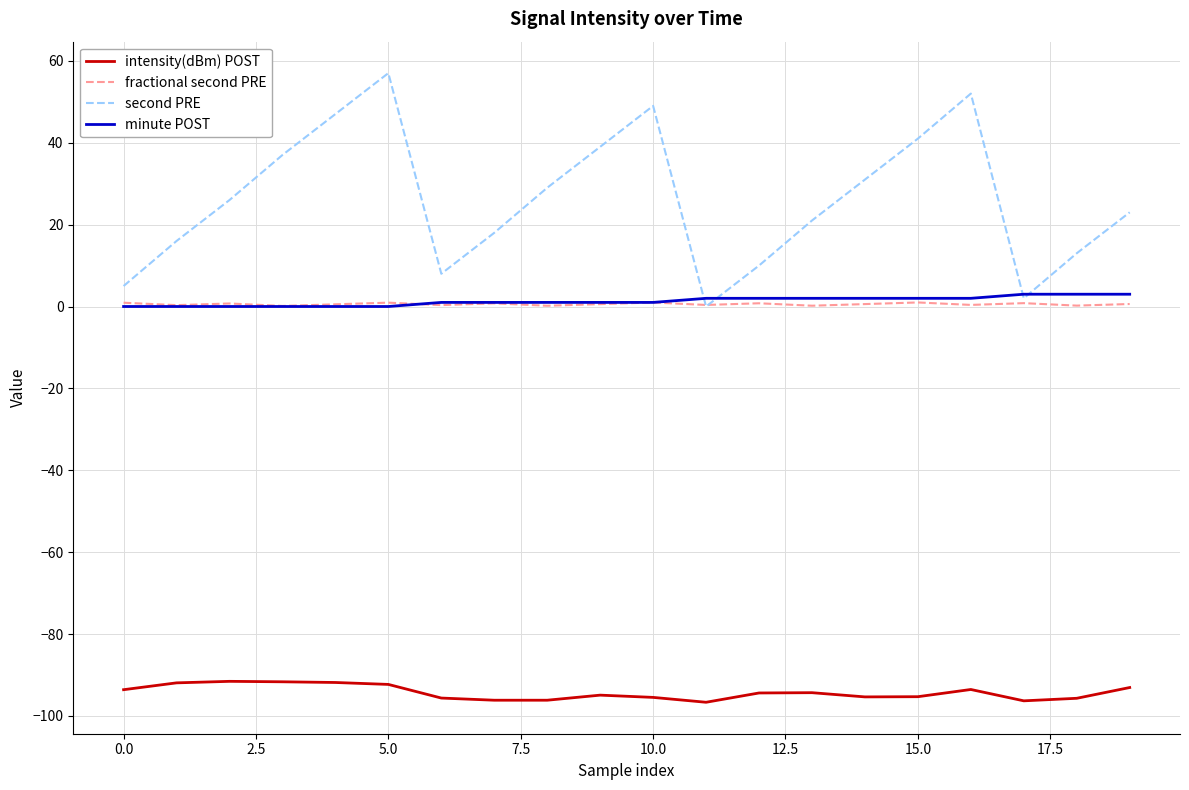

What is the greatest value displayed?

57.0